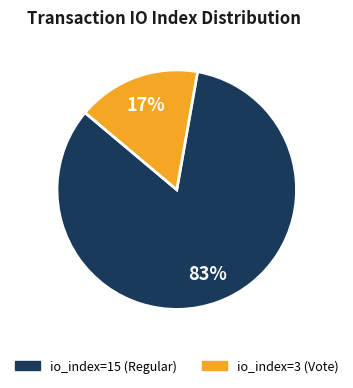

To the nearest percent, what is the average slice percentage?

50%